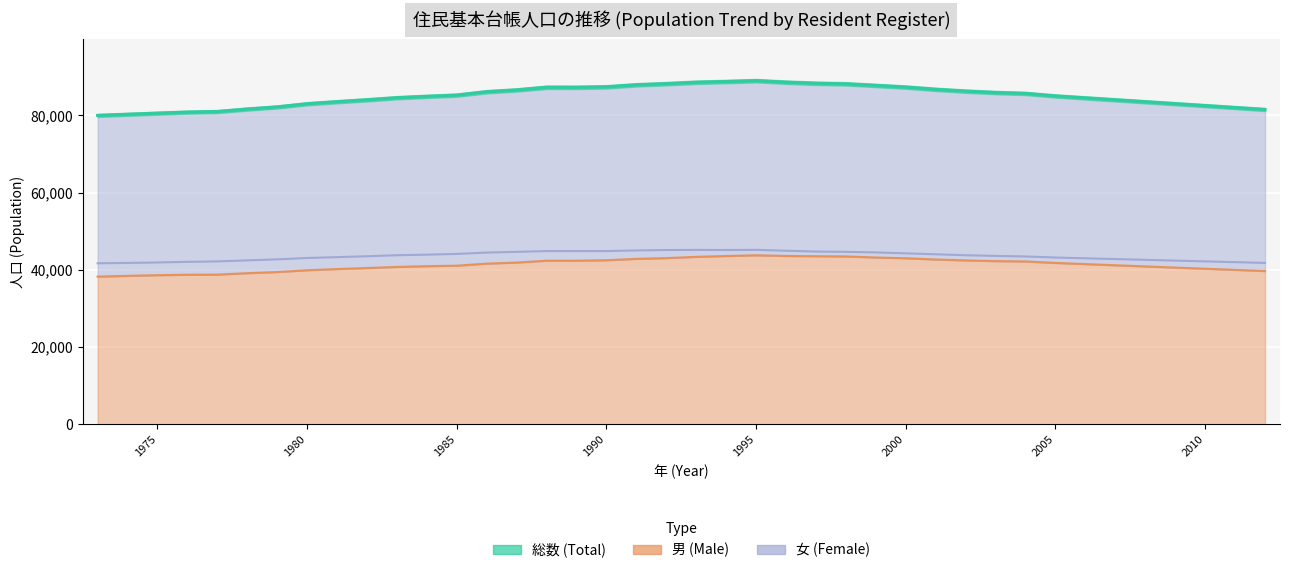

True or false: 女 (Female) and 総数 (Total) cross at least once.

False